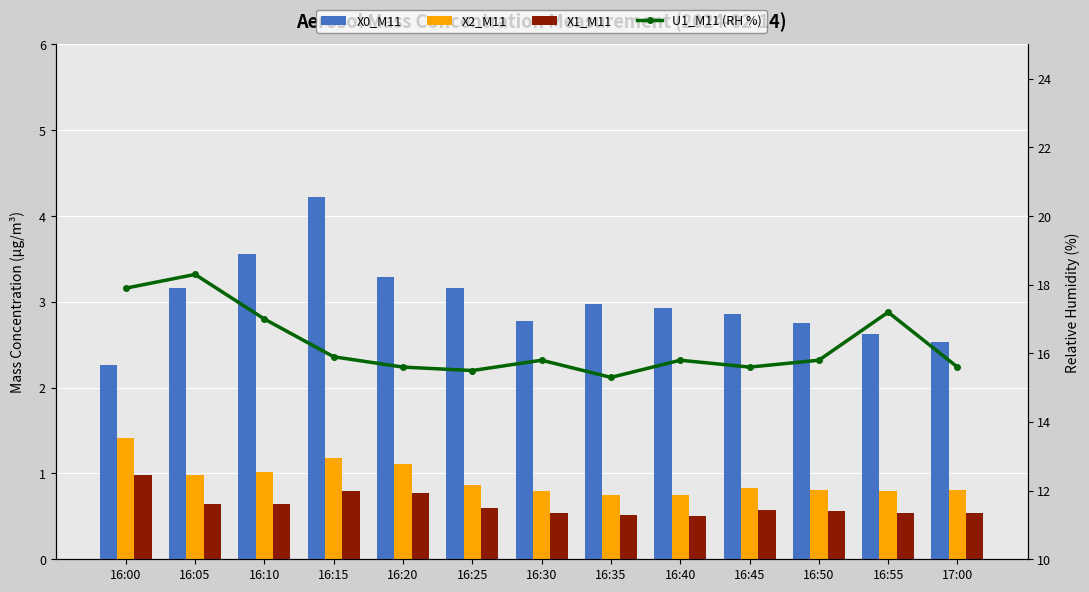

How many groups of bars are there?

13